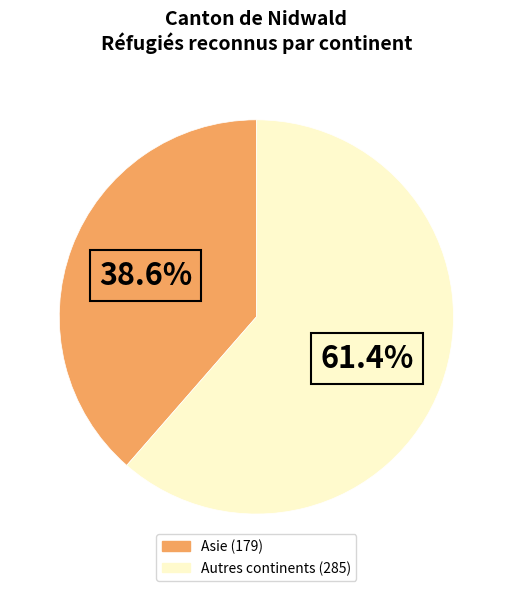

How many slices are in this pie chart?

2